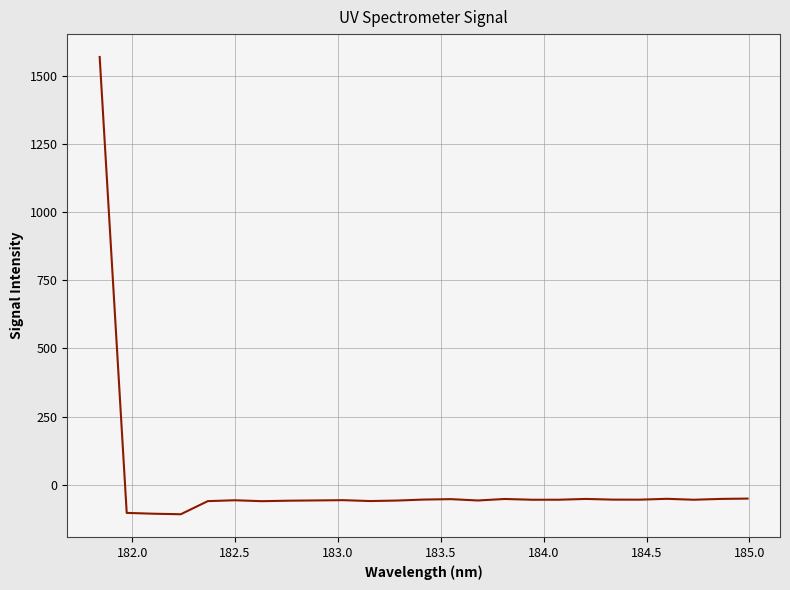

What is the average value?

4.1